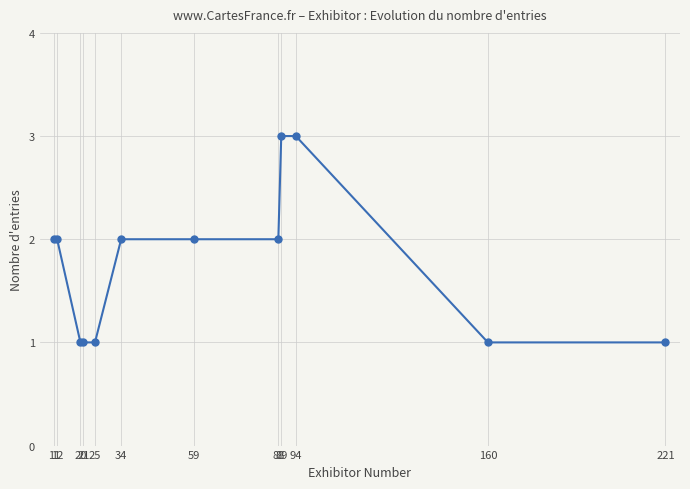

How many categories are shown in the chart?

12